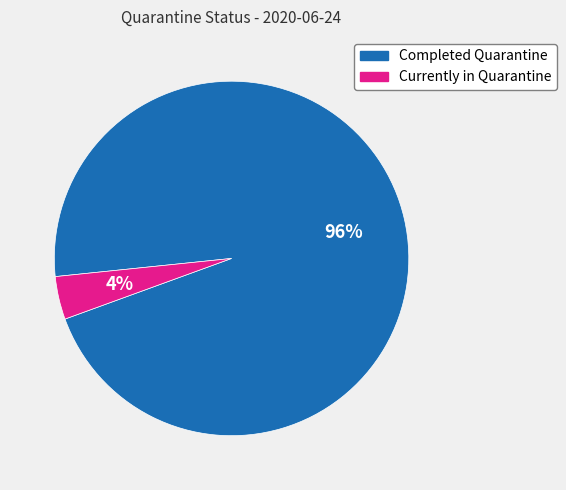

What is the smallest slice in the pie chart?

Currently in Quarantine